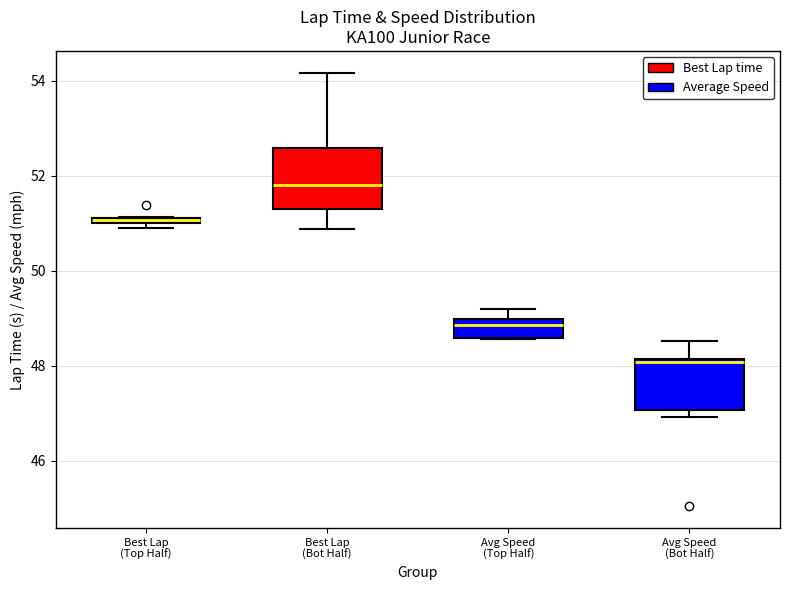

Where does the upper whisker of the box for Best Lap (Bot Half) end on the y-axis? The values are not printed on the chart, so give them approximately, as read against the axis.

54.2